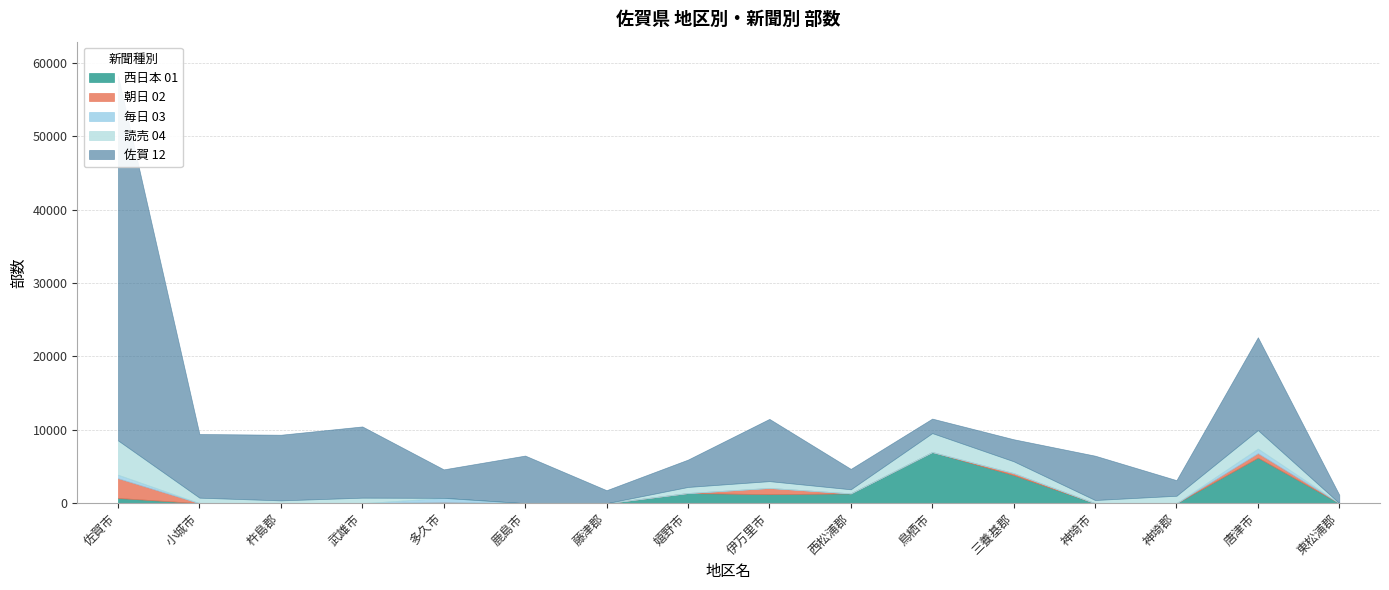

Reading right to left, list all the values displayed in this chart.

西日本 01: 0	6205	0	0	3835	6975	1340	1225	1385	0	0	0	0	0	0	710
朝日 02: 0	610	0	0	270	0	0	855	0	0	0	140	0	0	0	2685
毎日 03: 0	625	0	0	0	0	0	0	0	0	0	585	0	0	0	485
読売 04: 0	2520	1010	430	1605	2575	550	925	825	0	0	0	750	380	750	4675
佐賀 12: 1140	12655	2130	6045	3005	1980	2785	8485	3730	1770	6490	3885	9710	8950	8680	49690
日経 05: 0	0	0	0	0	0	0	0	0	0	0	0	0	0	0	0